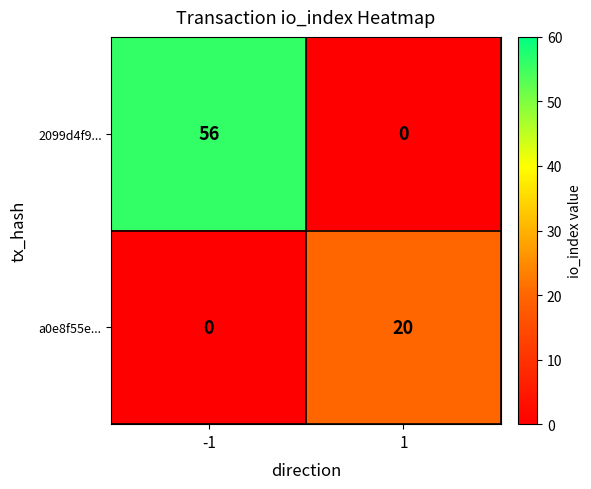

At which category is the sum across all series the highest?

-1